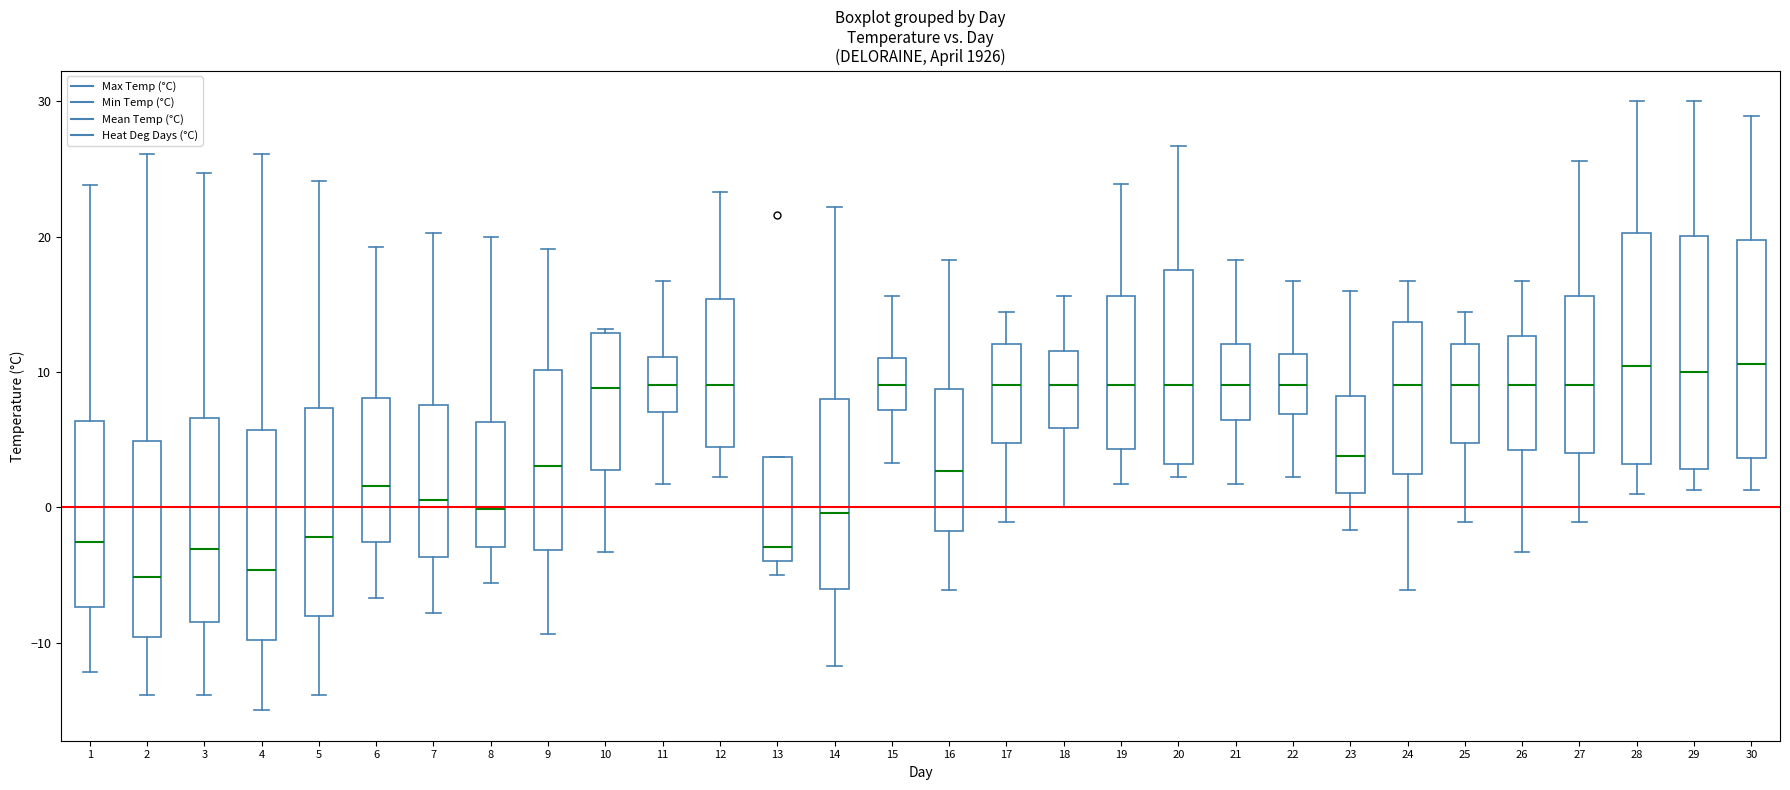

Reading left to right, read every box against the y-axis: the position of its median line, the range the box covers, and the ends of its whiskers. The values are not printed on the chart, so give them approximately, as read against the axis.

1: median -3, box -7 to 6, whiskers -12 to 24
2: median -5, box -10 to 5, whiskers -14 to 26
3: median -3, box -8 to 7, whiskers -14 to 25
4: median -5, box -10 to 6, whiskers -15 to 26
5: median -2, box -8 to 7, whiskers -14 to 24
6: median 2, box -3 to 8, whiskers -7 to 19
7: median 1, box -4 to 8, whiskers -8 to 20
8: median 0, box -3 to 6, whiskers -6 to 20
9: median 3, box -3 to 10, whiskers -9 to 19
10: median 9, box 3 to 13, whiskers -3 to 13
11: median 9, box 7 to 11, whiskers 2 to 17
12: median 9, box 4 to 15, whiskers 2 to 23
13: median -3, box -4 to 4, whiskers -5 to 4
14: median 0, box -6 to 8, whiskers -12 to 22
15: median 9, box 7 to 11, whiskers 3 to 16
16: median 3, box -2 to 9, whiskers -6 to 18
17: median 9, box 5 to 12, whiskers -1 to 14
18: median 9, box 6 to 12, whiskers 0 to 16
19: median 9, box 4 to 16, whiskers 2 to 24
20: median 9, box 3 to 18, whiskers 2 to 27
21: median 9, box 6 to 12, whiskers 2 to 18
22: median 9, box 7 to 11, whiskers 2 to 17
23: median 4, box 1 to 8, whiskers -2 to 16
24: median 9, box 2 to 14, whiskers -6 to 17
25: median 9, box 5 to 12, whiskers -1 to 14
26: median 9, box 4 to 13, whiskers -3 to 17
27: median 9, box 4 to 16, whiskers -1 to 26
28: median 10, box 3 to 20, whiskers 1 to 30
29: median 10, box 3 to 20, whiskers 1 to 30
30: median 11, box 4 to 20, whiskers 1 to 29